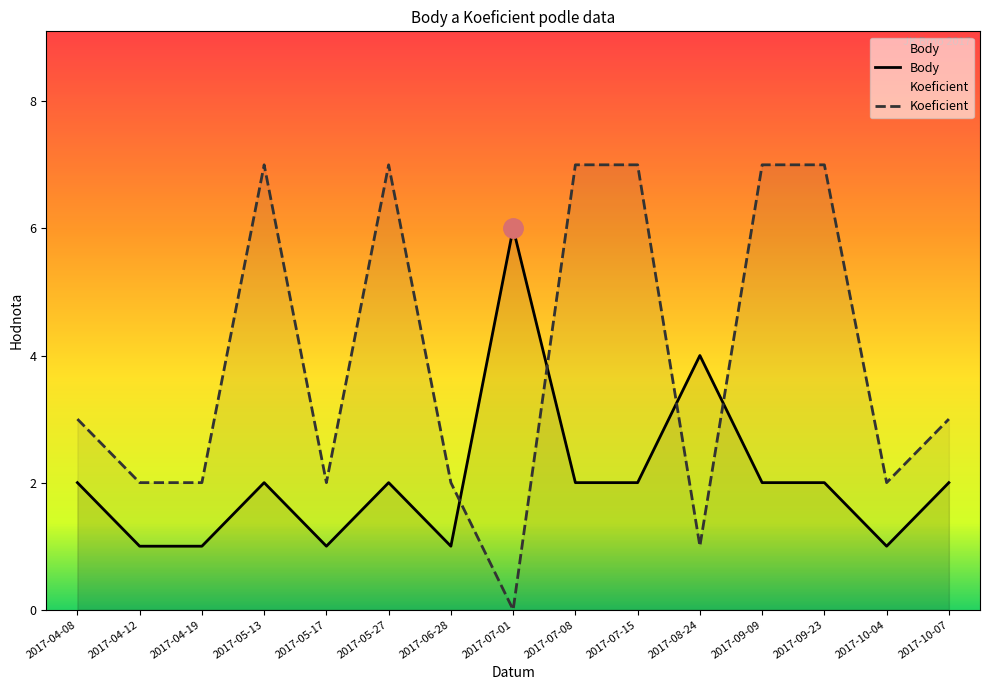

Read the Koeficient value at 2017-05-27.

7